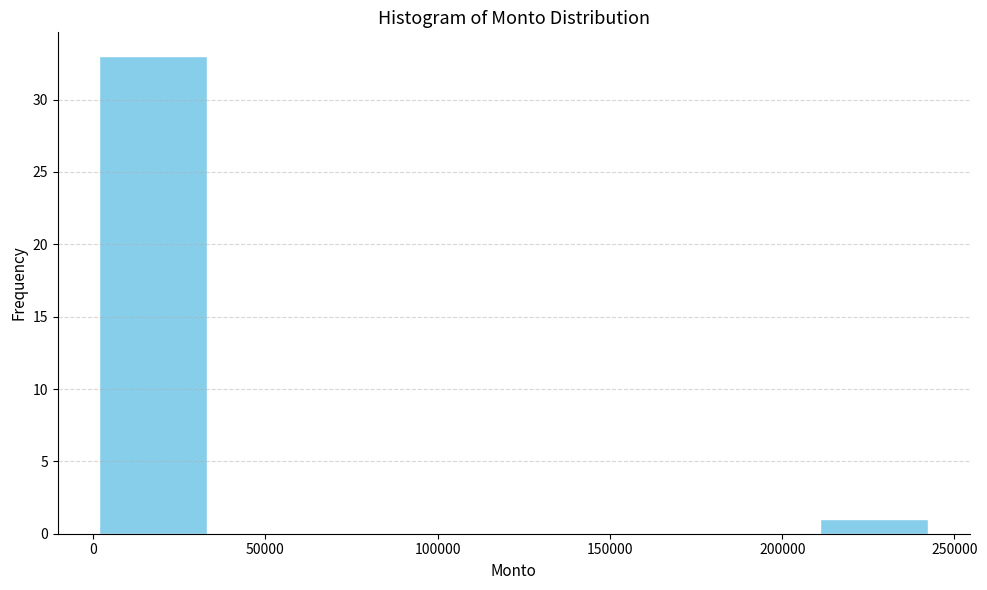

Reading left to right, list every bar in this chart as the range it spans on the x-axis followed by its height. Neither the bar edges nor the heights are printed on the chart, so give them approximately, as read against the axes.

0 to 35000: 33
35000 to 70000: 0
70000 to 105000: 0
105000 to 140000: 0
140000 to 175000: 0
175000 to 210000: 0
210000 to 245000: 1